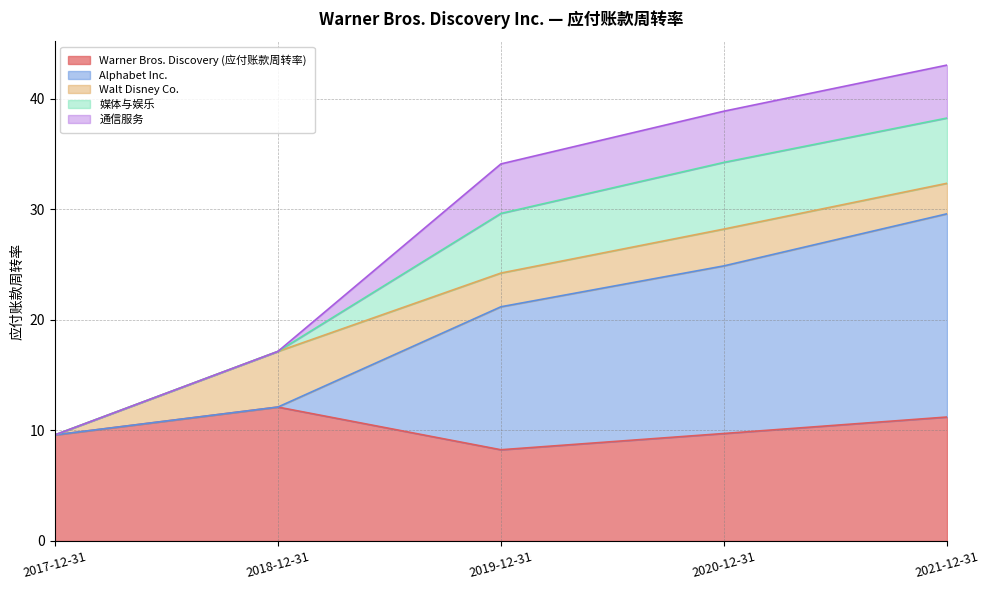

What are all the series names shown in the legend?

Warner Bros. Discovery (应付账款周转率), Alphabet Inc., Walt Disney Co., 媒体与娱乐, 通信服务